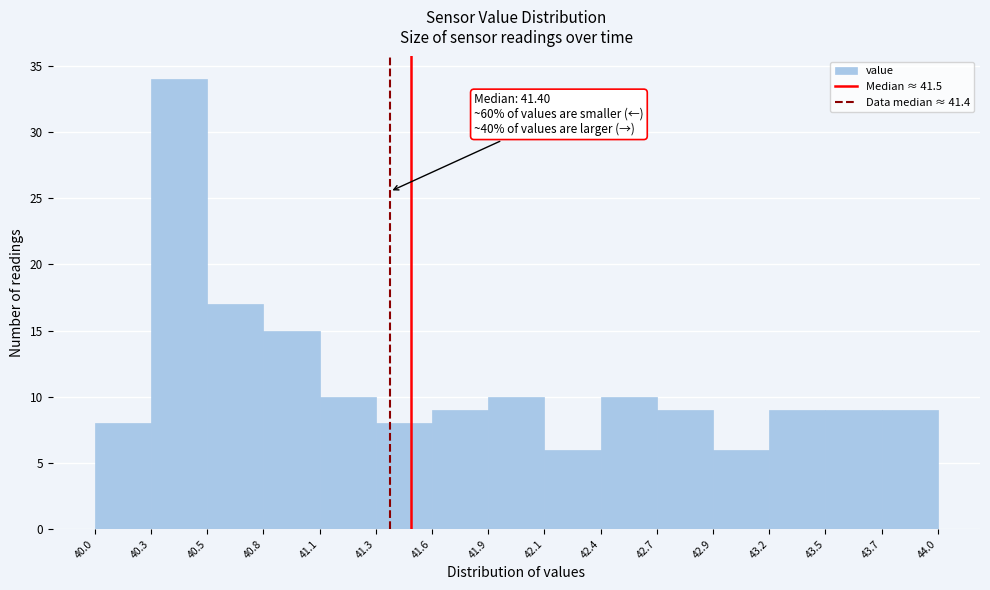

Over which range of the x-axis is the bar tallest?

40.3 to 40.5